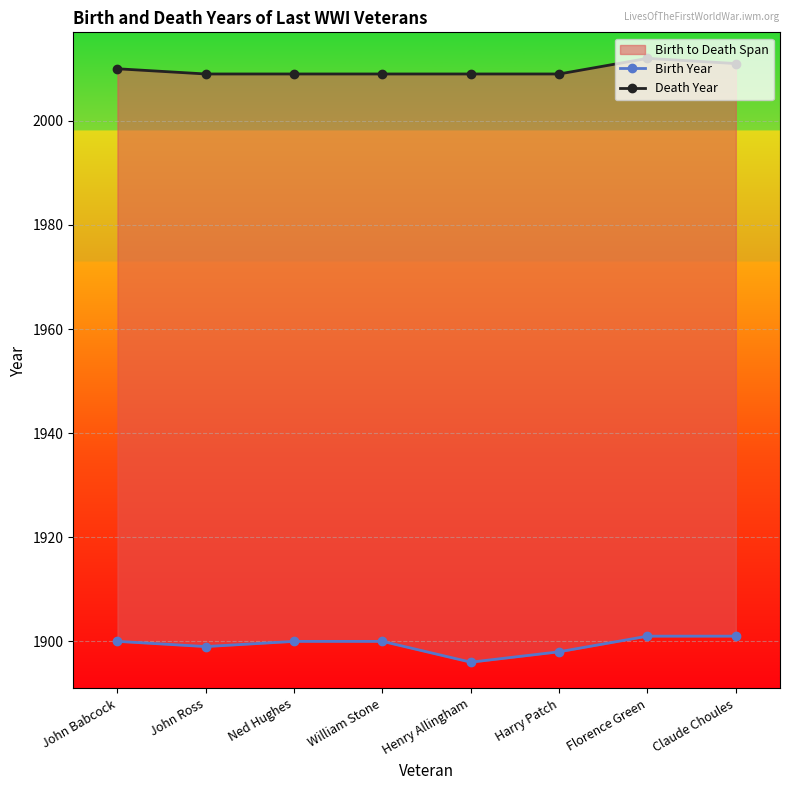

Rank the series by their average value, from highest to lowest.

Death Year, Birth Year